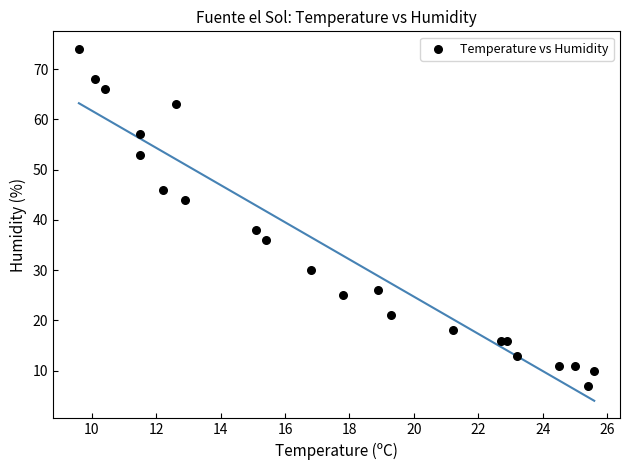

What is the range of Y values (max minus min)?

67